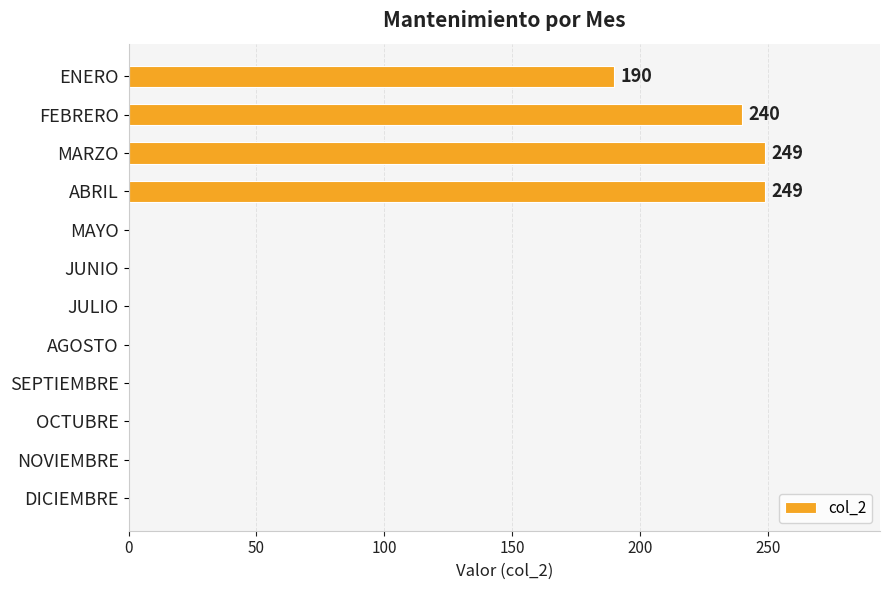

What is the approximate value at ABRIL?

249